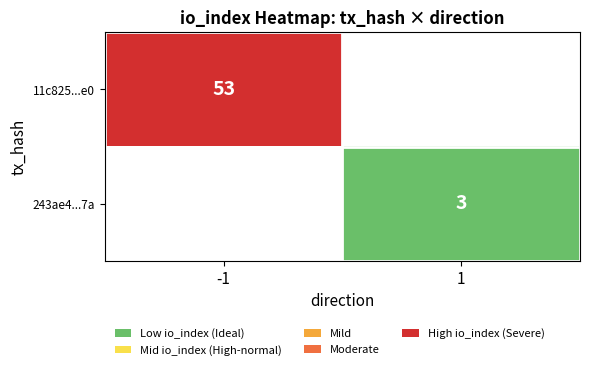

The 11c825...e0 series shows 53 at -1. True or false?

True